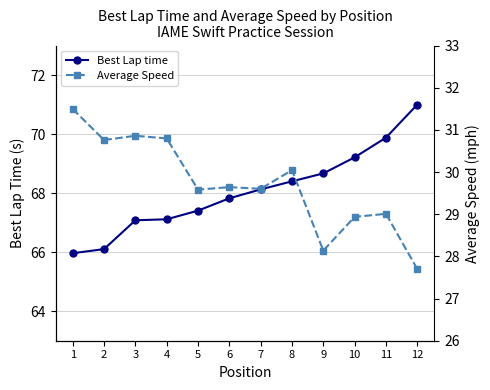

What is the minimum value for Best Lap time?

66.0